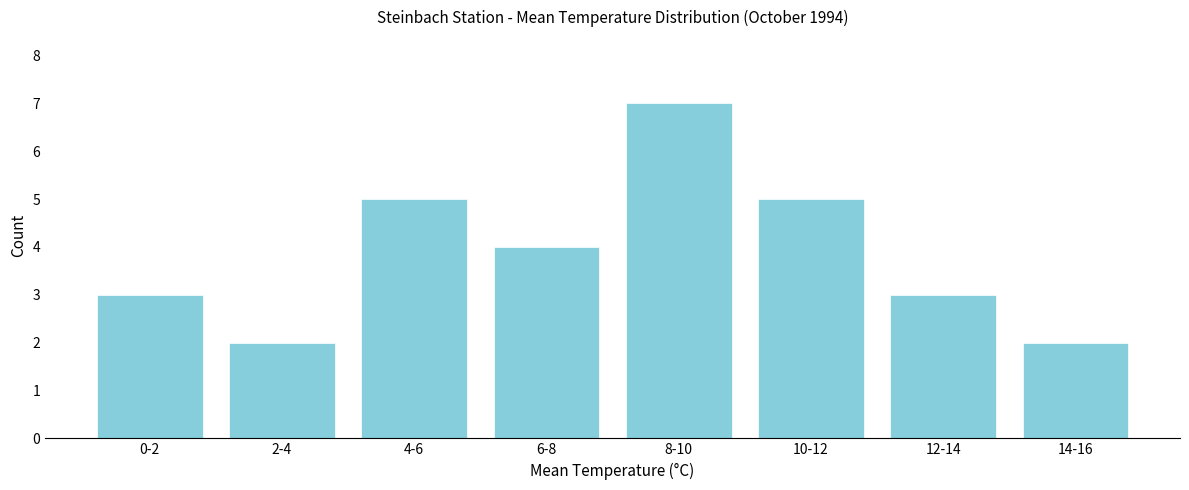

Reading left to right, transcribe all the data shown in this chart.

3	2	5	4	7	5	3	2